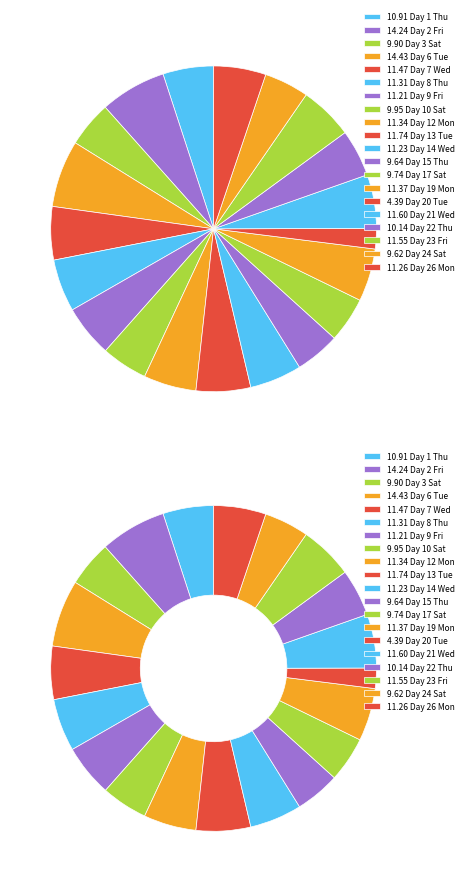

To the nearest percent, what portion does 21 Wed represent?

5%